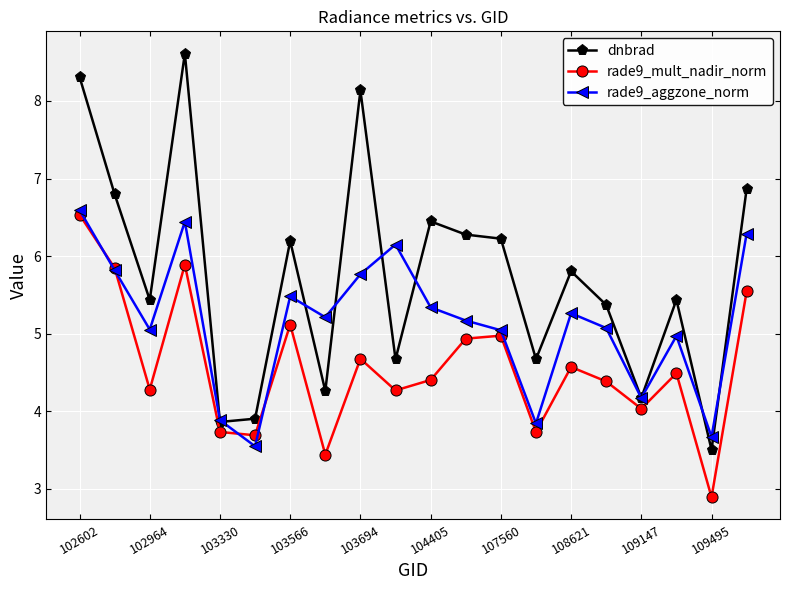

Which series has the widest spread of values?

dnbrad